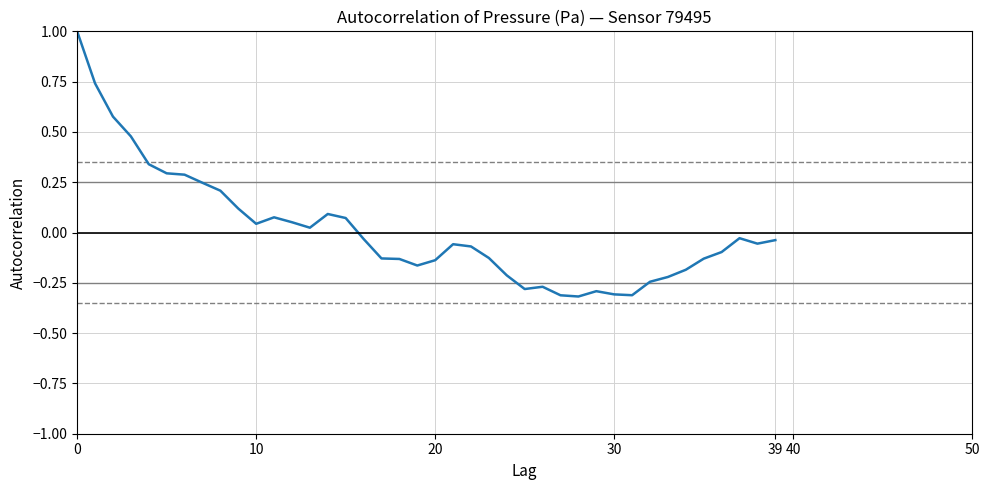

How many series are shown in this chart?

1